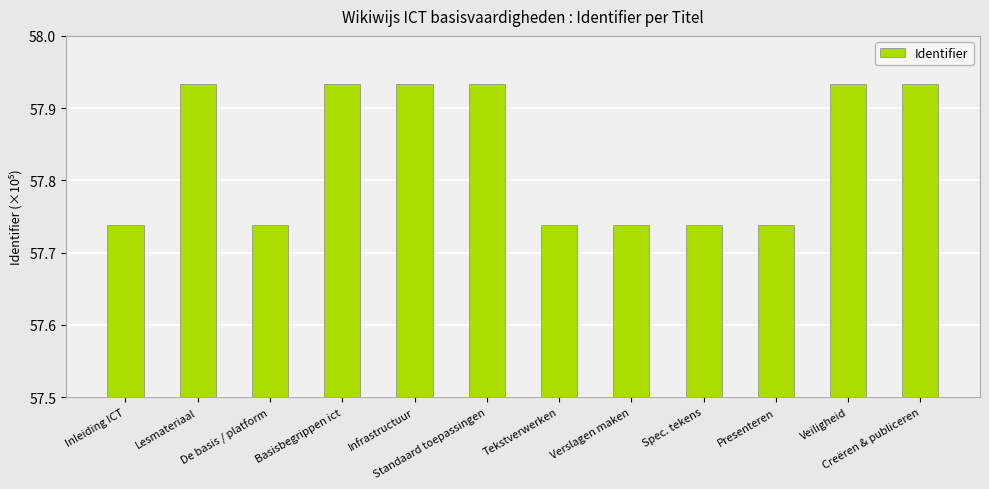

Are the bars horizontal?

No